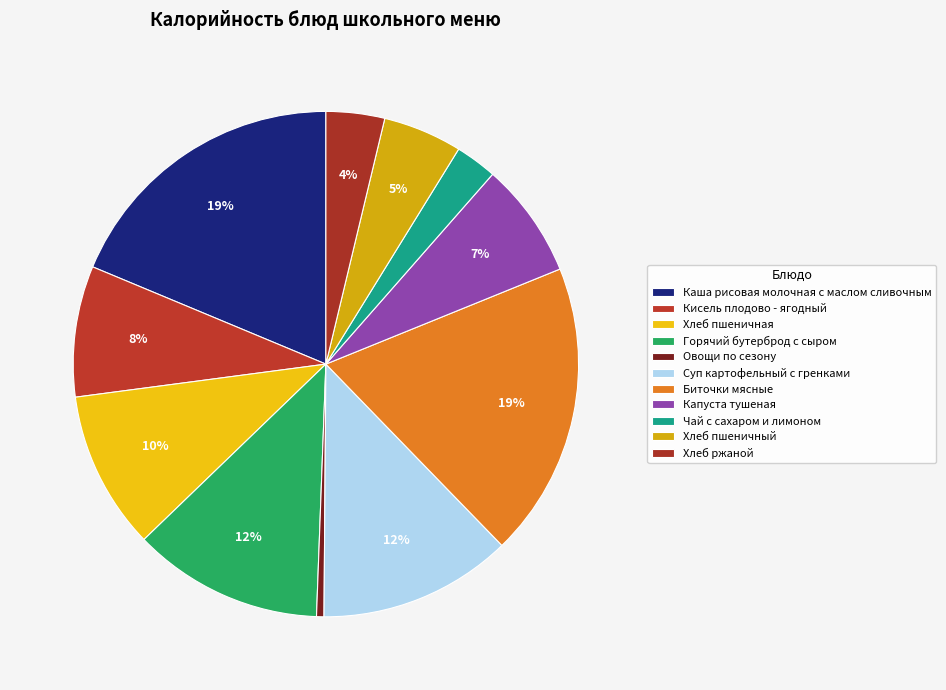

Does Каша рисовая молочная с маслом сливочным account for over 50% of the chart?

No